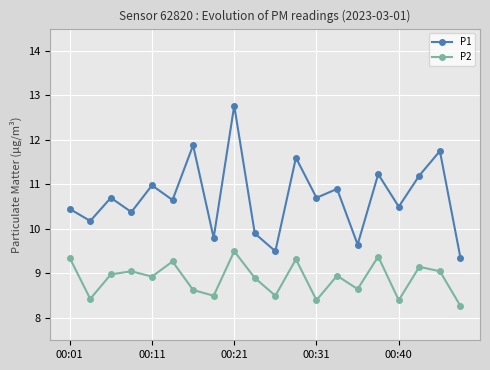

True or false: P2 and P1 intersect in this chart.

False